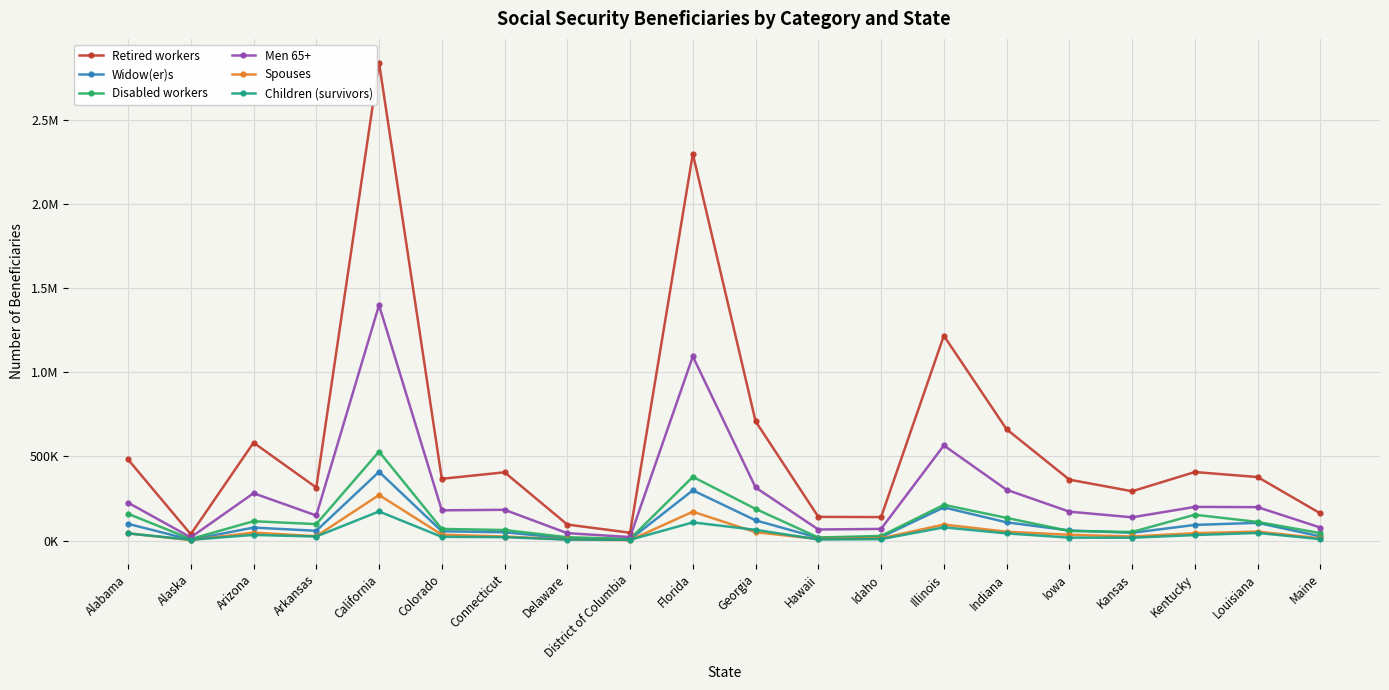

Does the chart have visible grid lines?

Yes